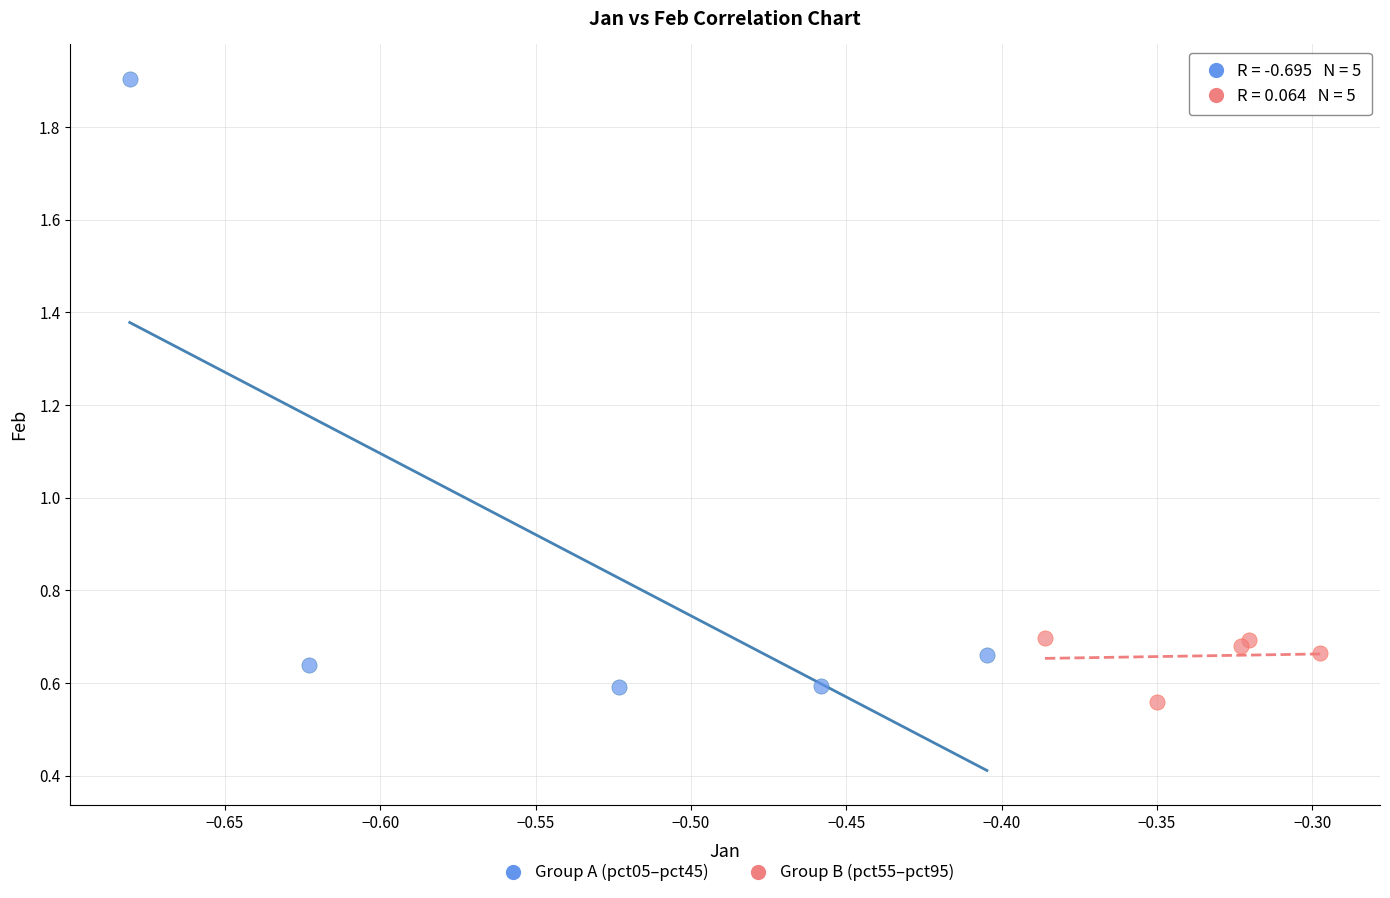

Which series has the widest spread of Y values?

Group A (pct05–pct45)